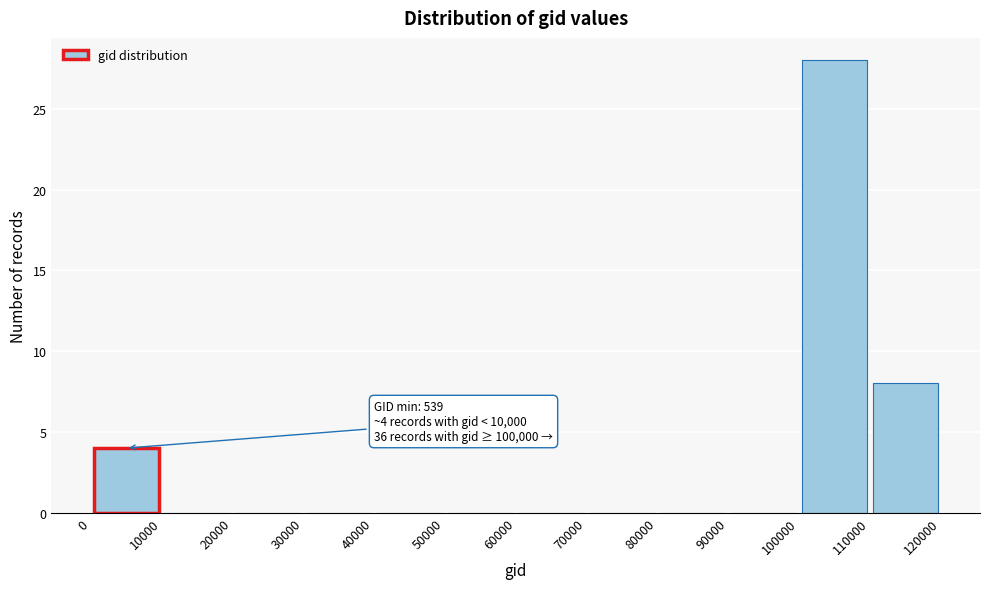

Which range on the x-axis has the tallest bar?

100000 to 110000